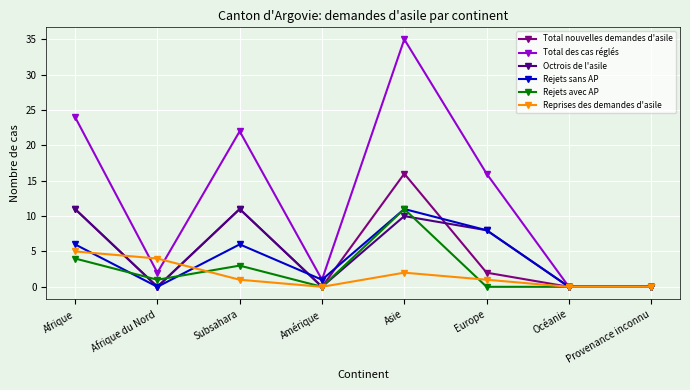

How many interior local peaks does the Total nouvelles demandes d'asile series have?

2